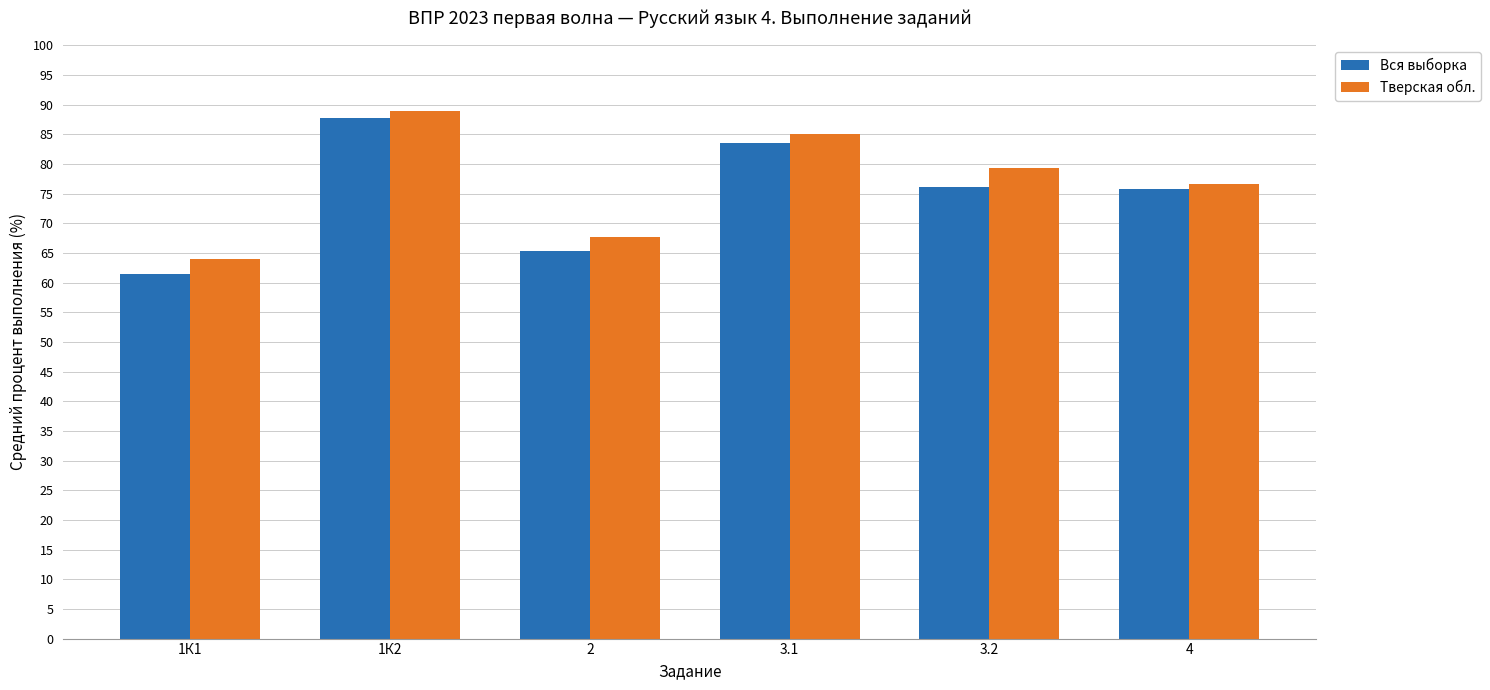

List the series in order of their peak value, lowest first.

Вся выборка, Тверская обл.